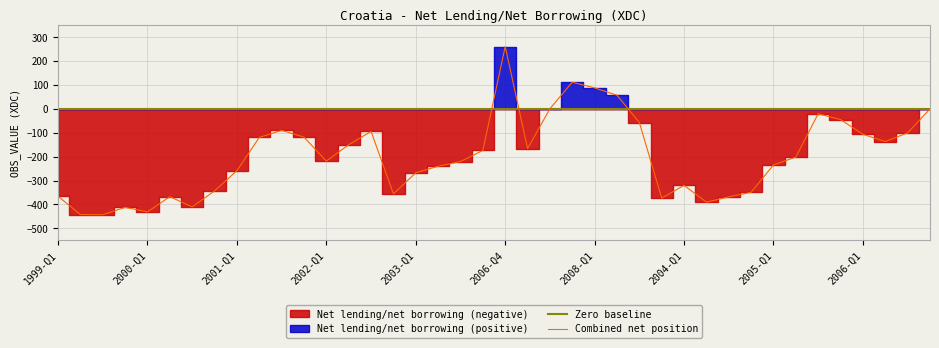

At which label does Combined net position reach its peak?

2006-Q4